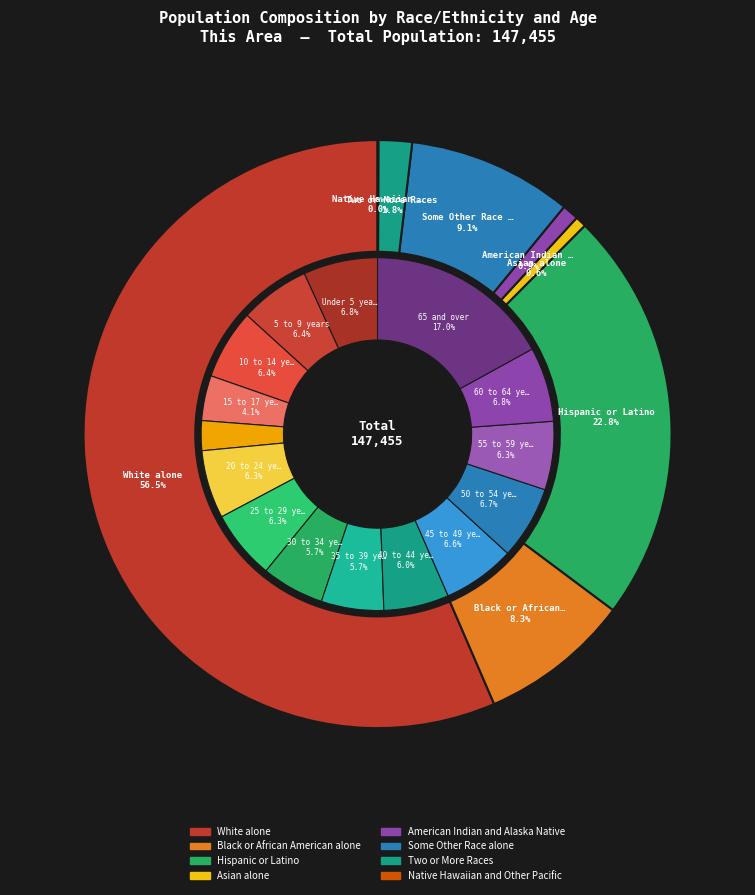

Is White alone the majority of the pie?

Yes